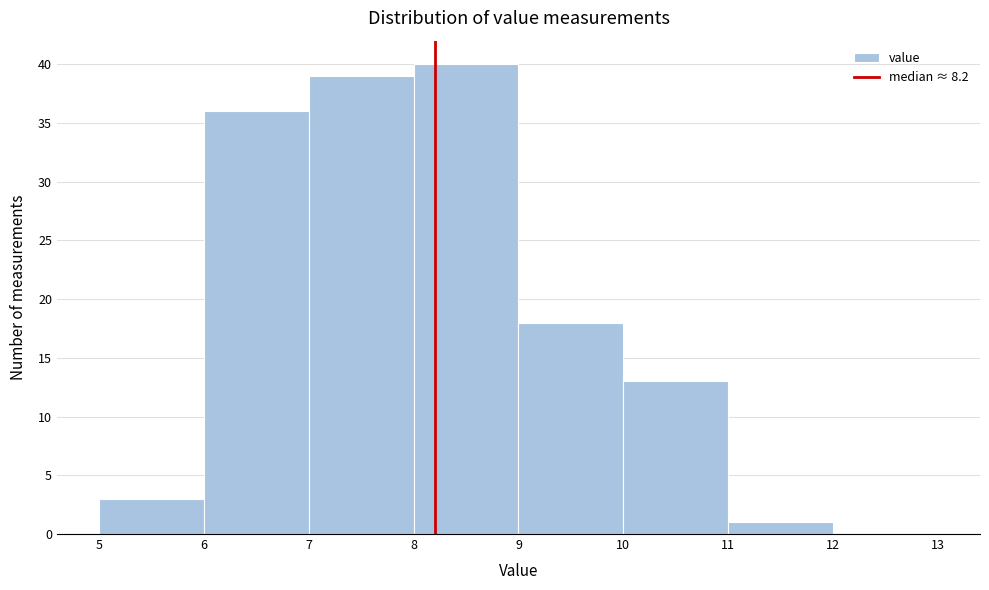

Which range on the x-axis has the tallest bar?

8 to 9